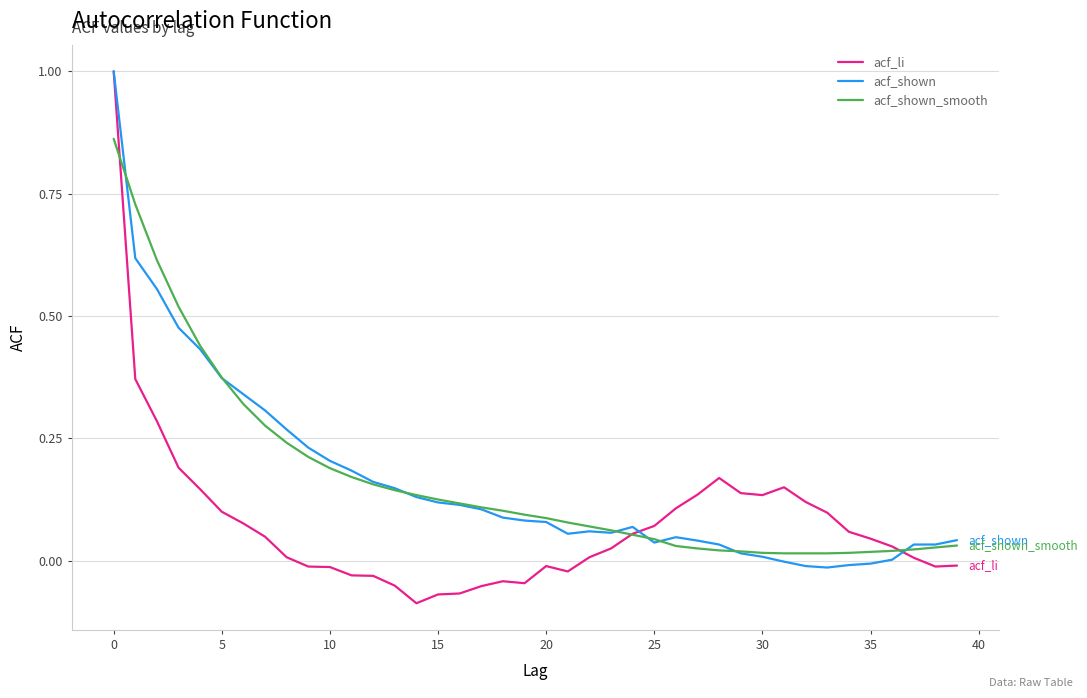

Which series has the largest range (max minus min)?

acf_li